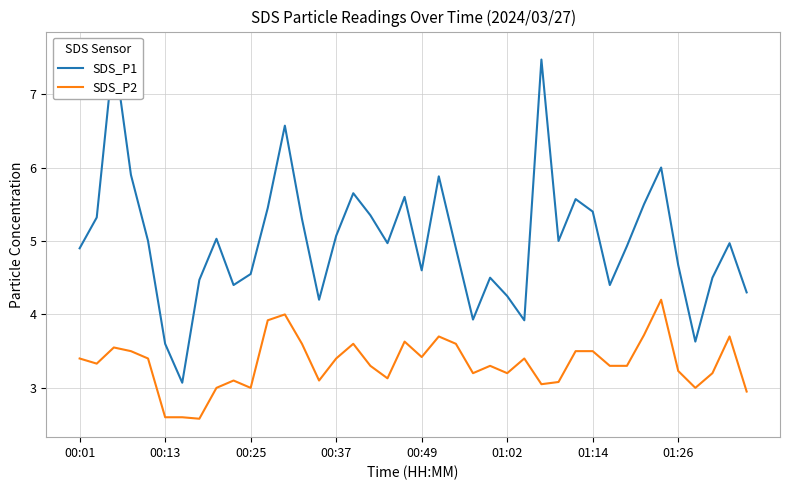

What is the spread (max minus min) of values at 38?

1.3